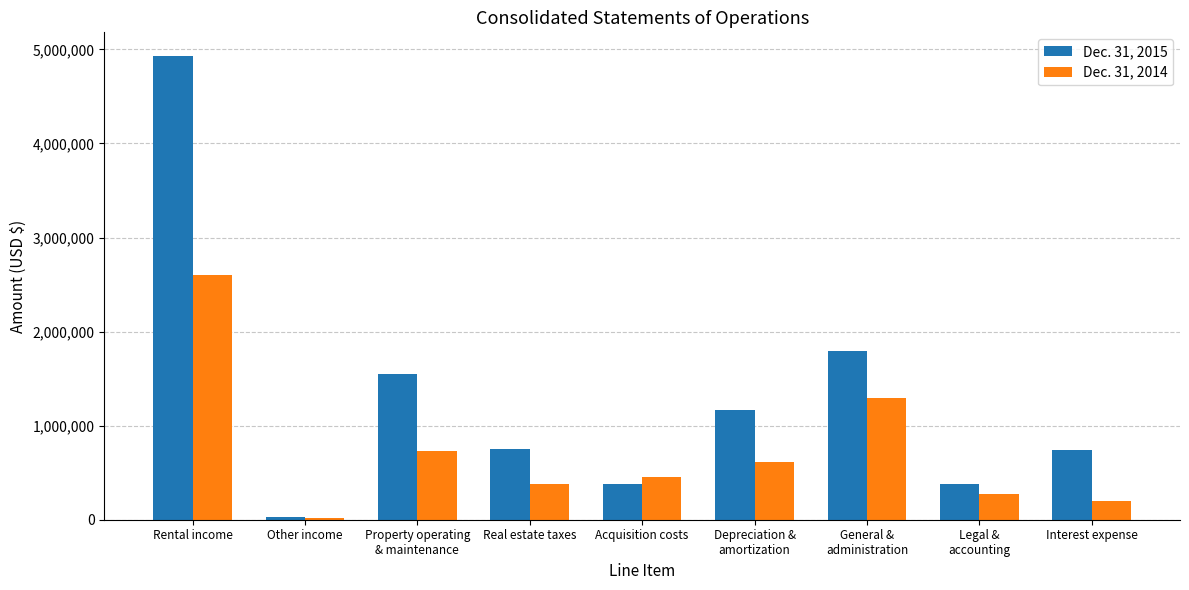

The Dec. 31, 2014 series shows 84595 at Legal &
accounting. True or false?

False